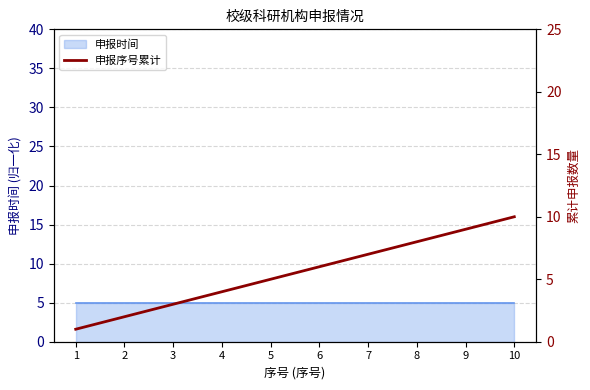

Does the chart have visible grid lines?

Yes